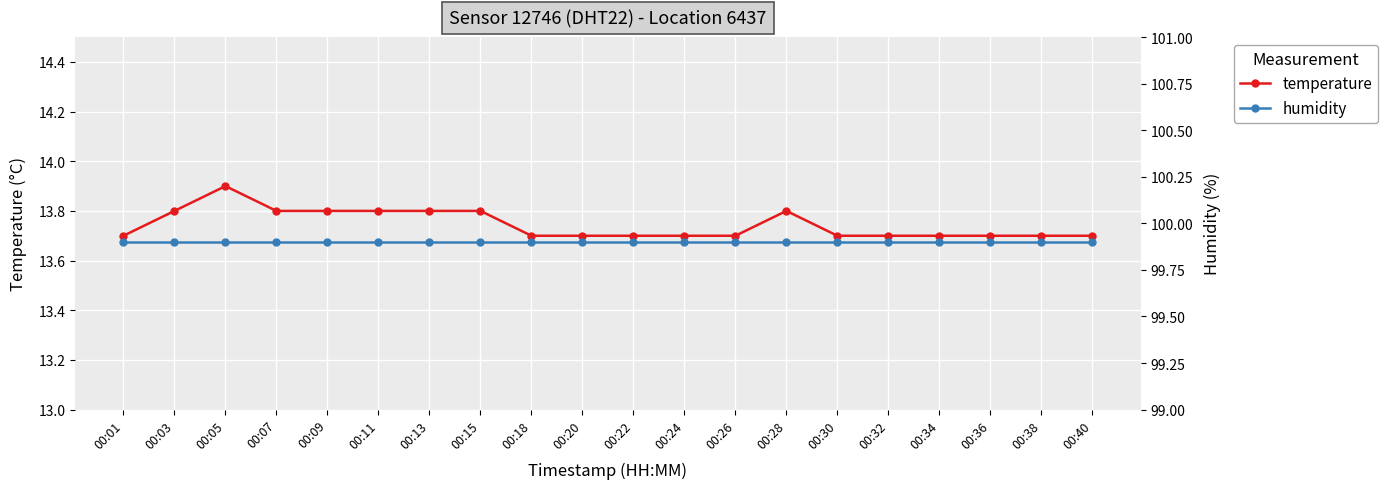

True or false: temperature and humidity intersect in this chart.

False